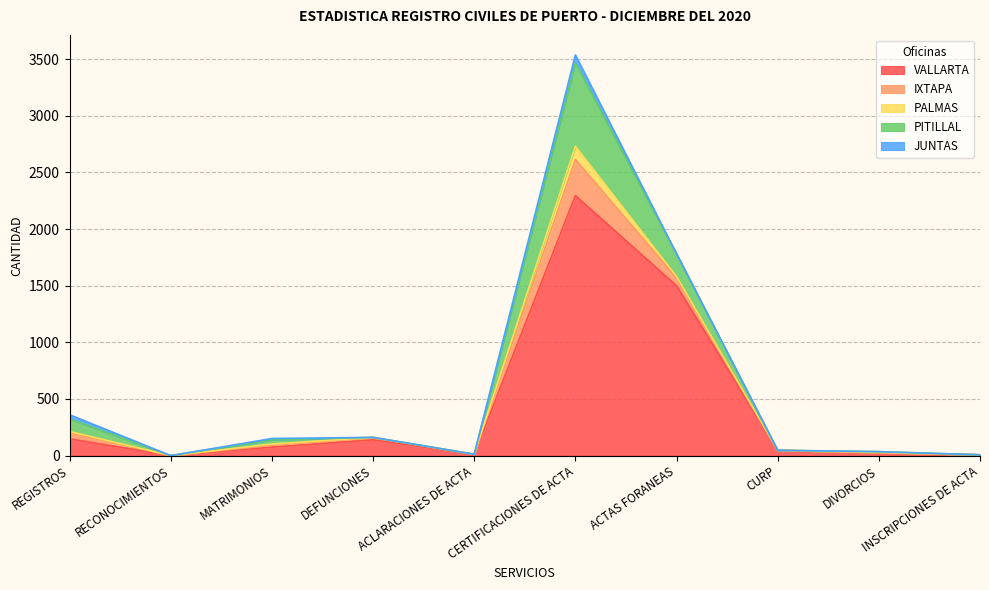

True or false: VALLARTA and JUNTAS intersect in this chart.

False